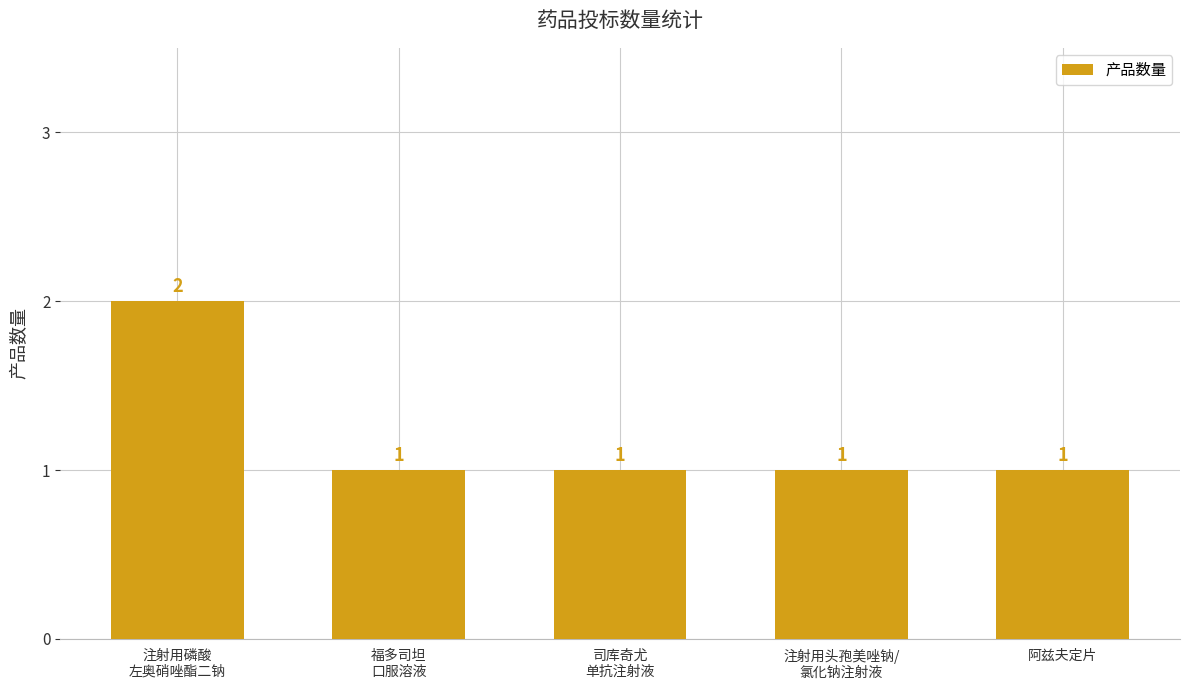

What is the sum of all values?

6